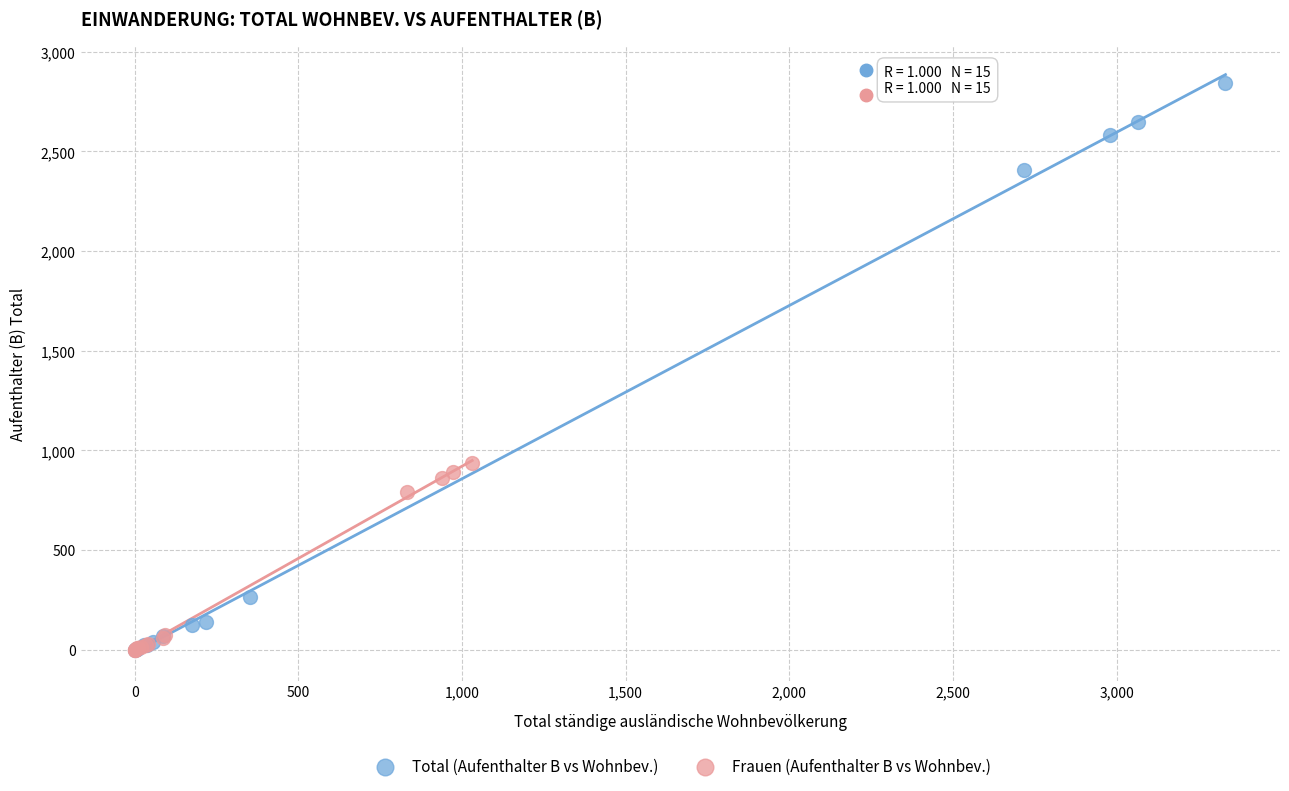

What are all the series names shown in the legend?

Total (Aufenthalter B vs Wohnbev.), Frauen (Aufenthalter B vs Wohnbev.)